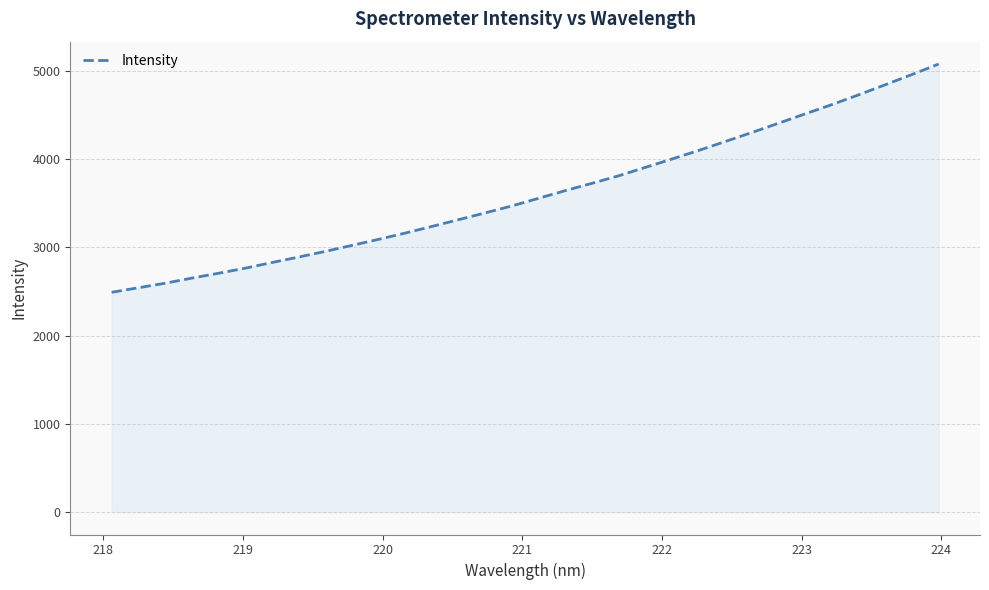

What is the greatest value displayed?

5074.5